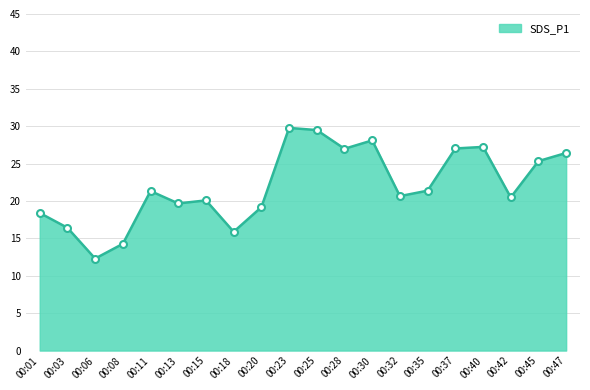

How many values are below 21?

10